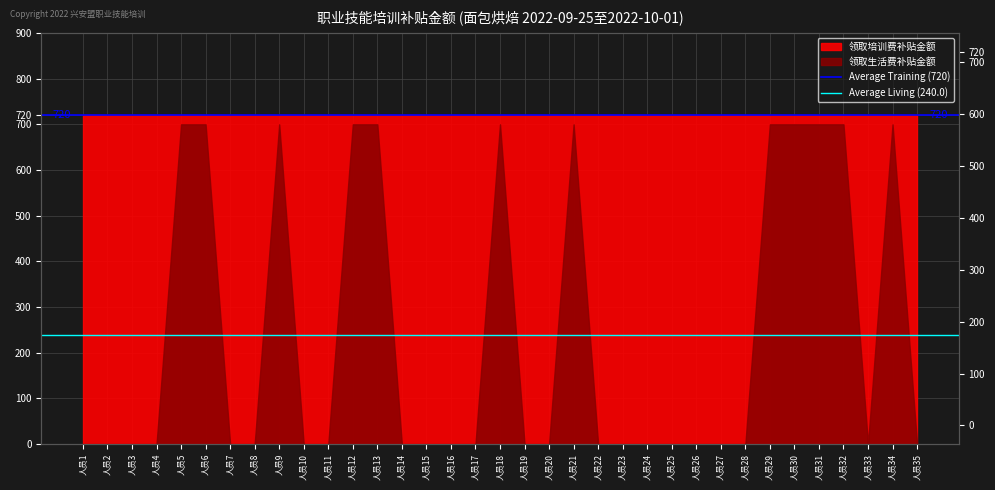

Which series has the largest total across all categories?

Average Training (720)